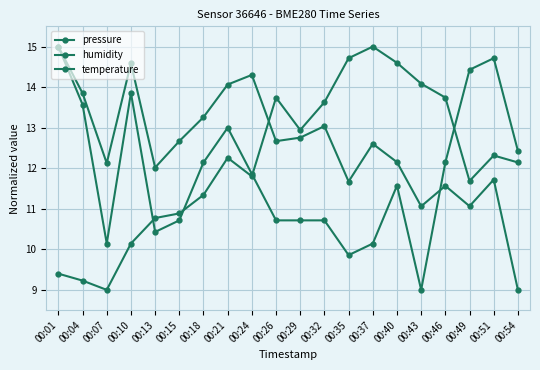

How many times do humidity and temperature cross each other?

4